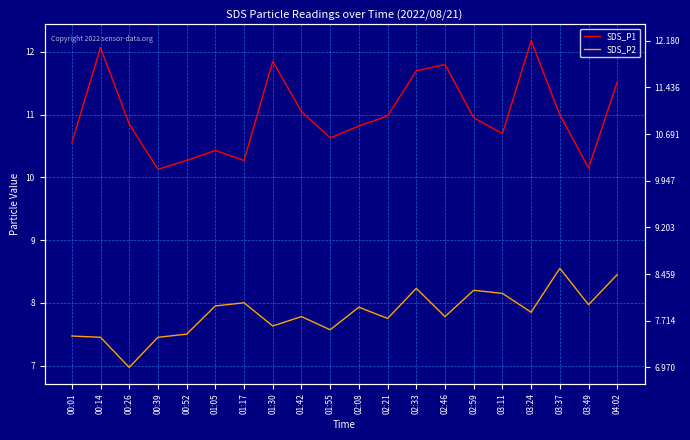

What position from the right is 01:17?

14